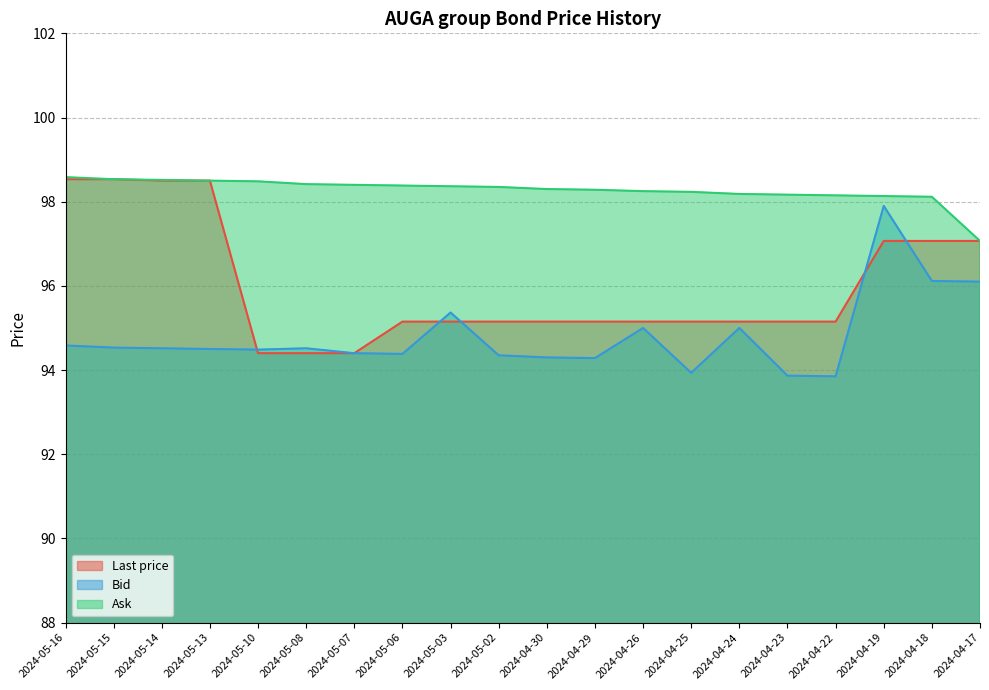

Which category has the lowest value in the Bid series?

2024-04-22